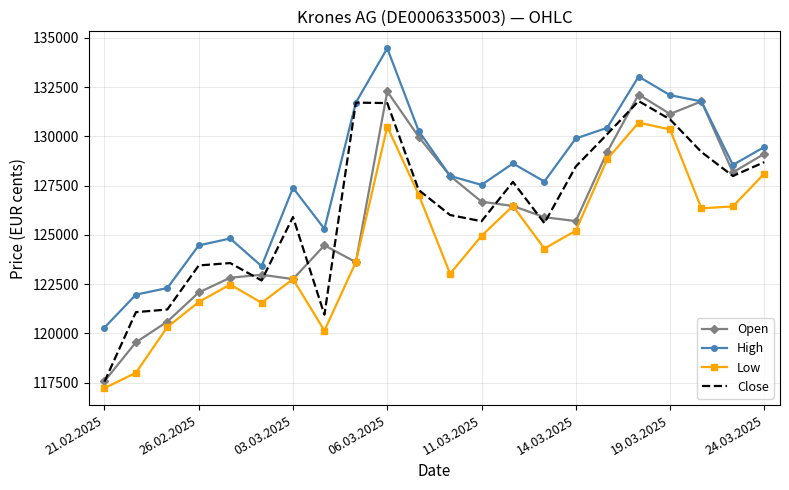

Which series has the largest total across all categories?

High